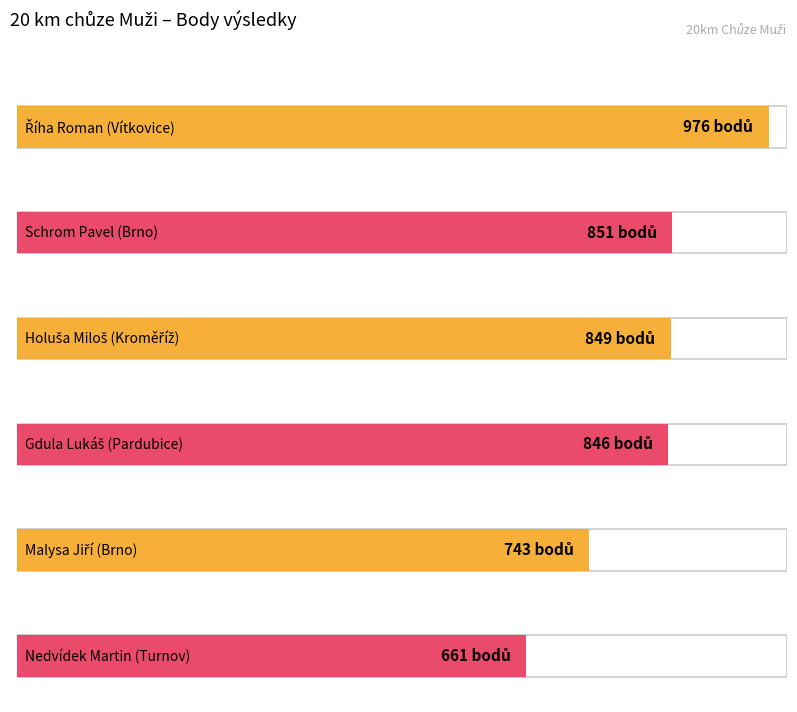

True or false: Body has a value of 218 at Malysa Jiří
(Brno).

False